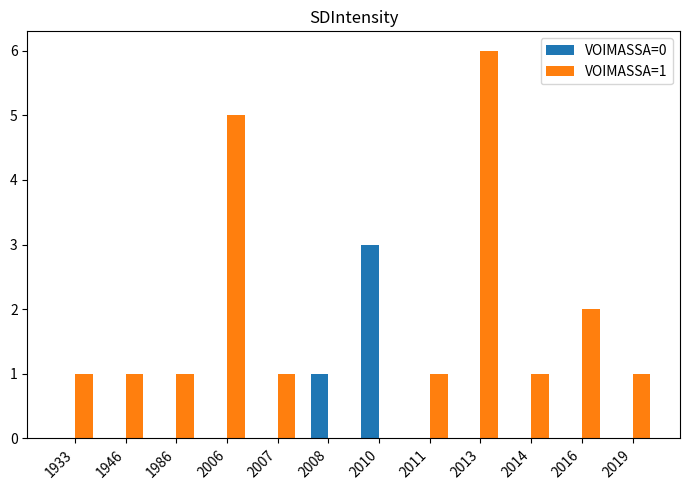

Which label corresponds to the largest value in the chart?

2013